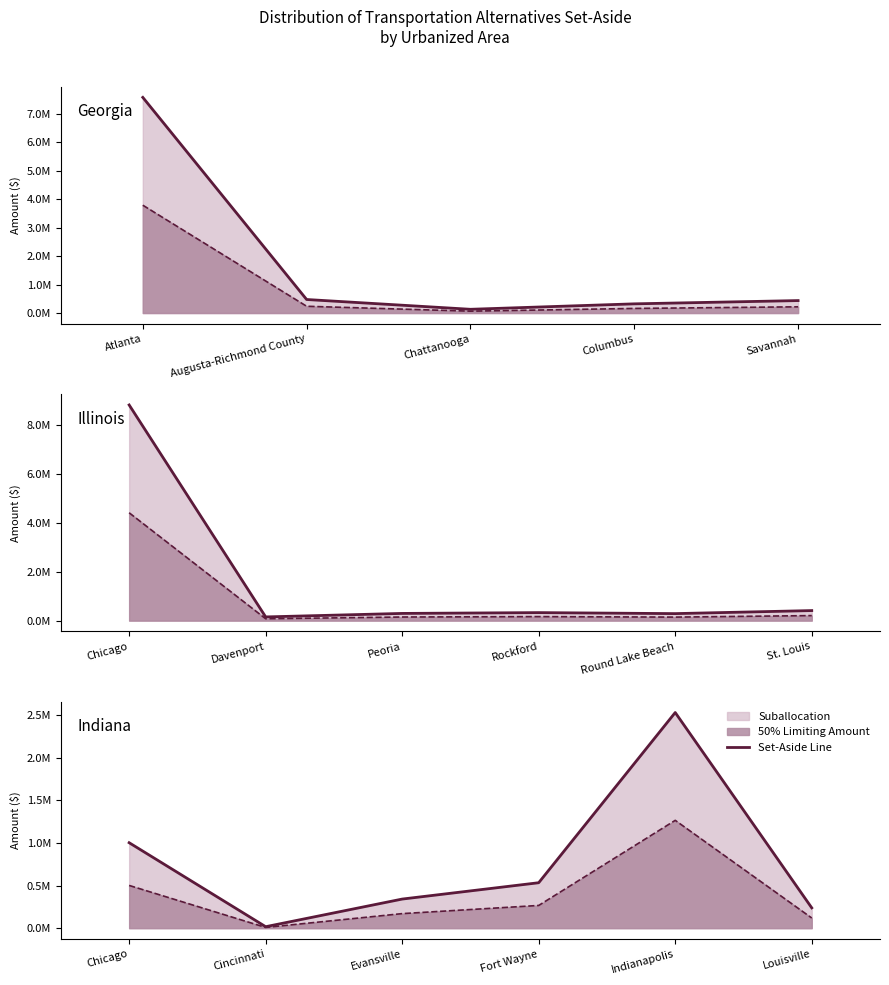

What is the difference between the second highest and second lowest values in the 50% Limiting Amount series?

382521